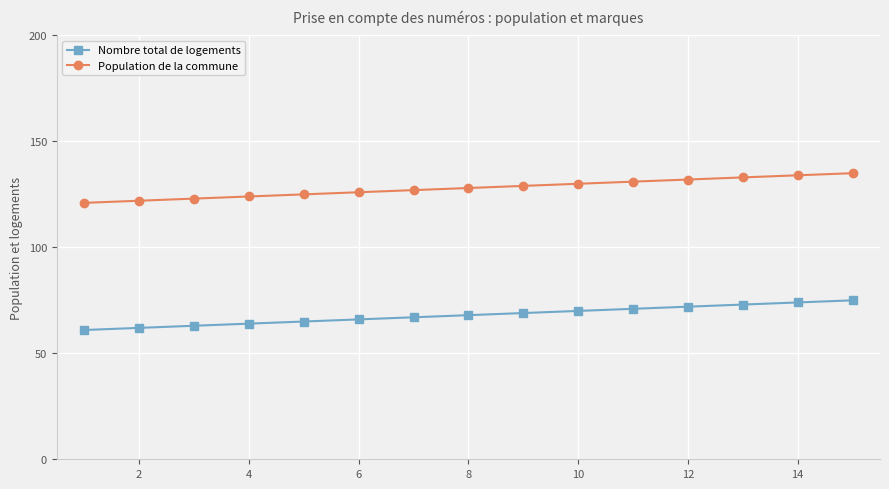

Which series has the largest total across all categories?

Population de la commune